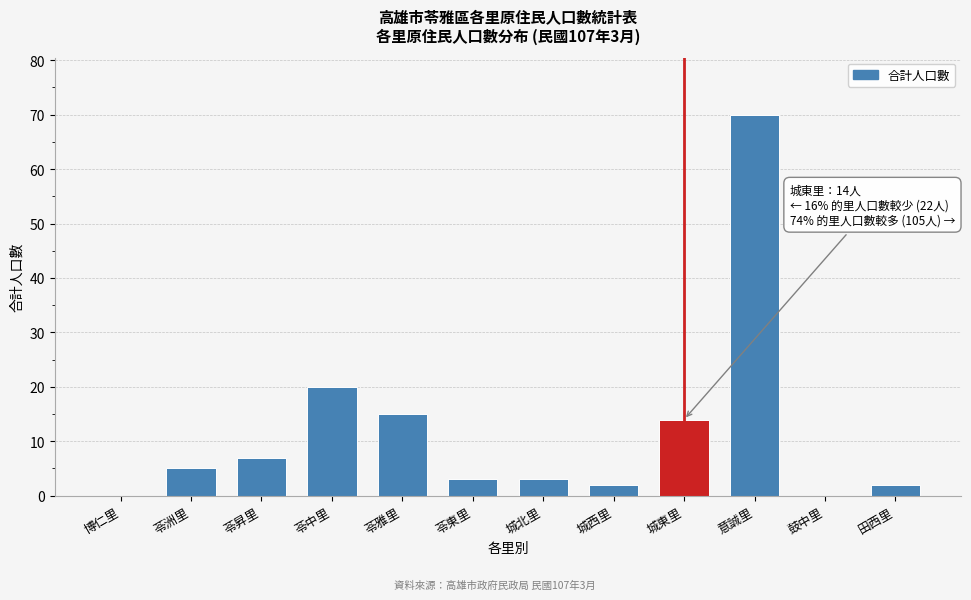

Reading left to right, what are all the values shown in this chart?

博仁里=0	苓洲里=5	苓昇里=7	苓中里=20	苓雅里=15	苓東里=3	城北里=3	城西里=2	城東里=14	意誠里=70	鼓中里=0	田西里=2